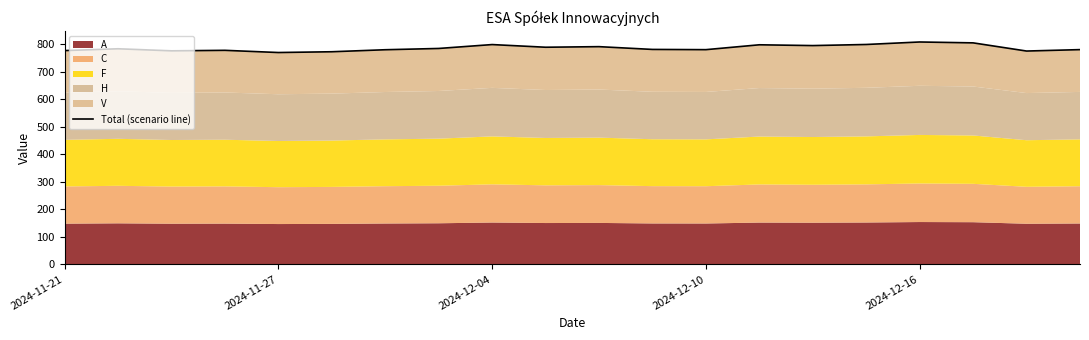

What is the sum of the values at 15 and 2024-11-21?

1574.6